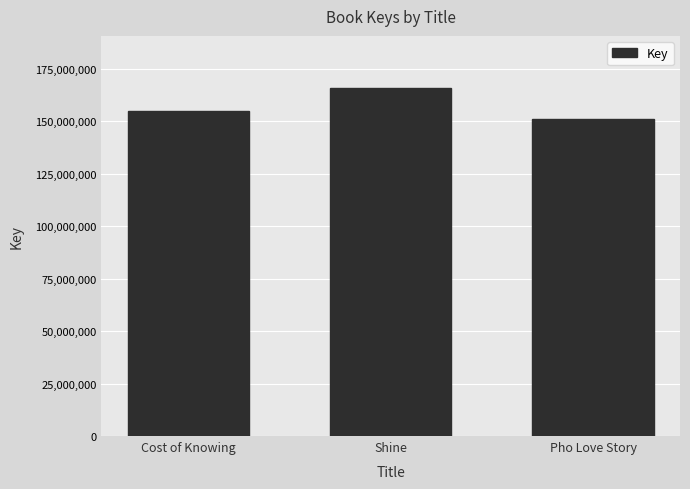

Reading left to right, transcribe all the data shown in this chart.

155097915	165833075	150968597